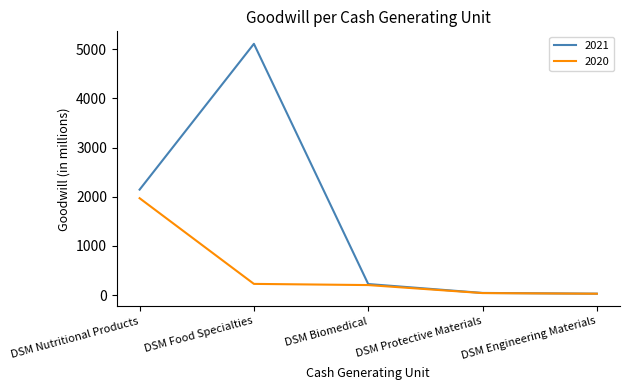

Is it true that 2021 equals 2270 at DSM Food Specialties?

False